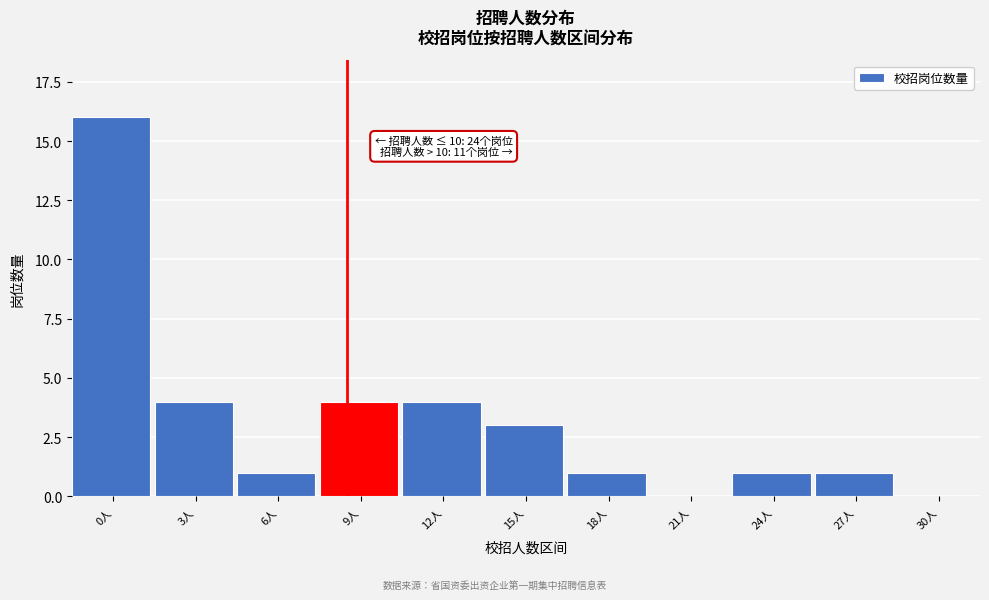

Reading right to left, transcribe all the data shown in this chart.

30人=0	27人=1	24人=1	21人=0	18人=1	15人=3	12人=4	9人=4	6人=1	3人=4	0人=16